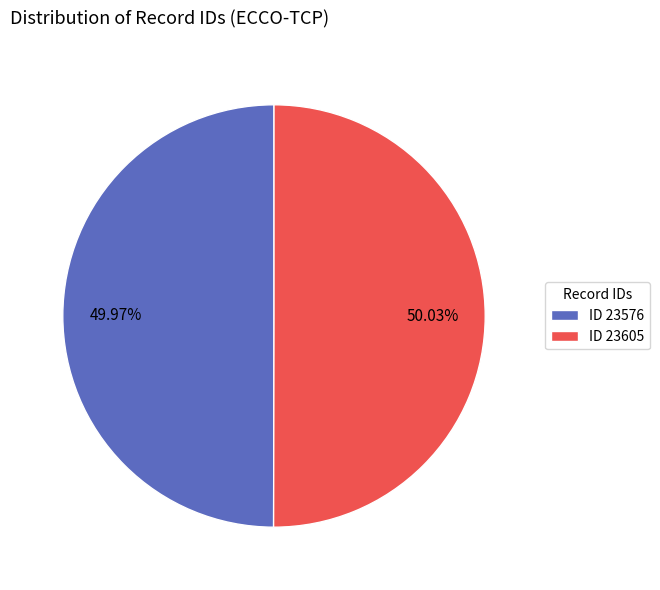

Do ID 23605 and ID 23576 together represent more than half of the pie?

Yes